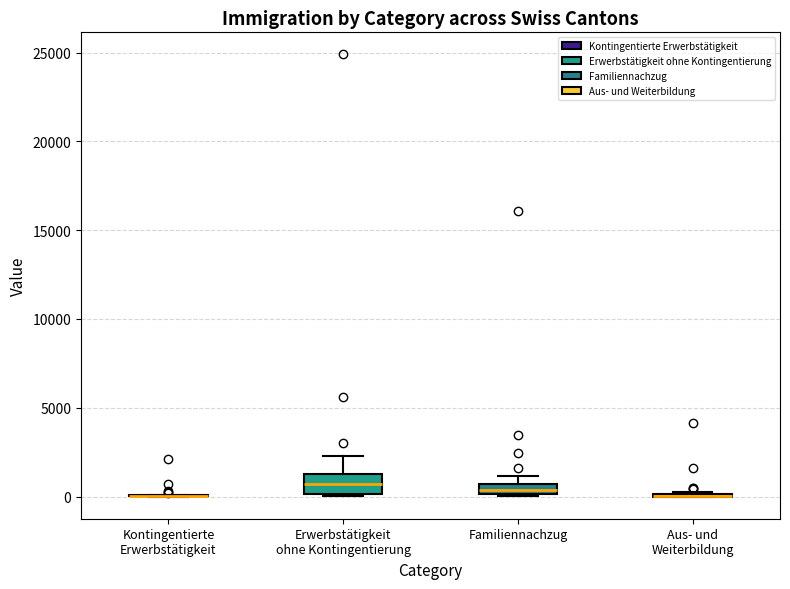

Where is the upper edge of the box for Familiennachzug on the y-axis? The values are not printed on the chart, so give them approximately, as read against the axis.

500